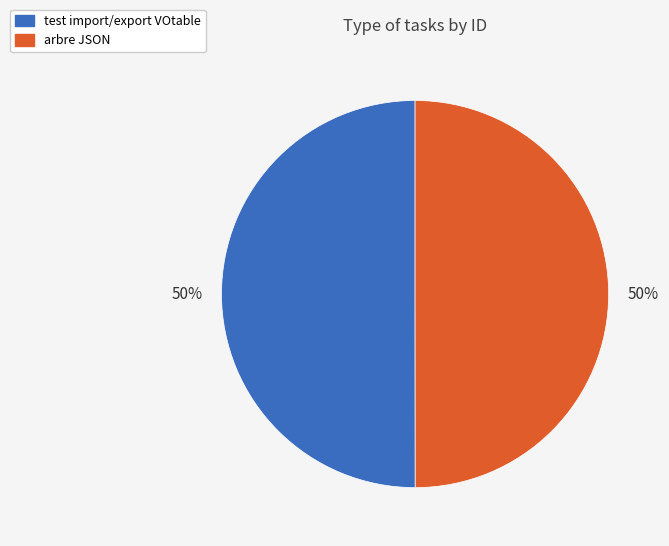

Combined, do test import/export VOtable and arbre JSON account for over 50%?

Yes